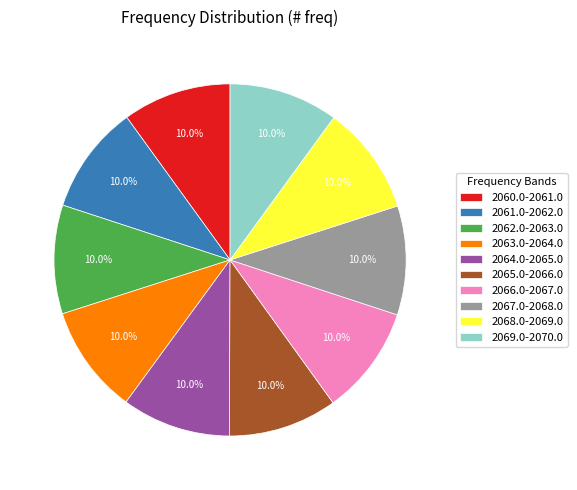

Count the number of slices in the pie.

10